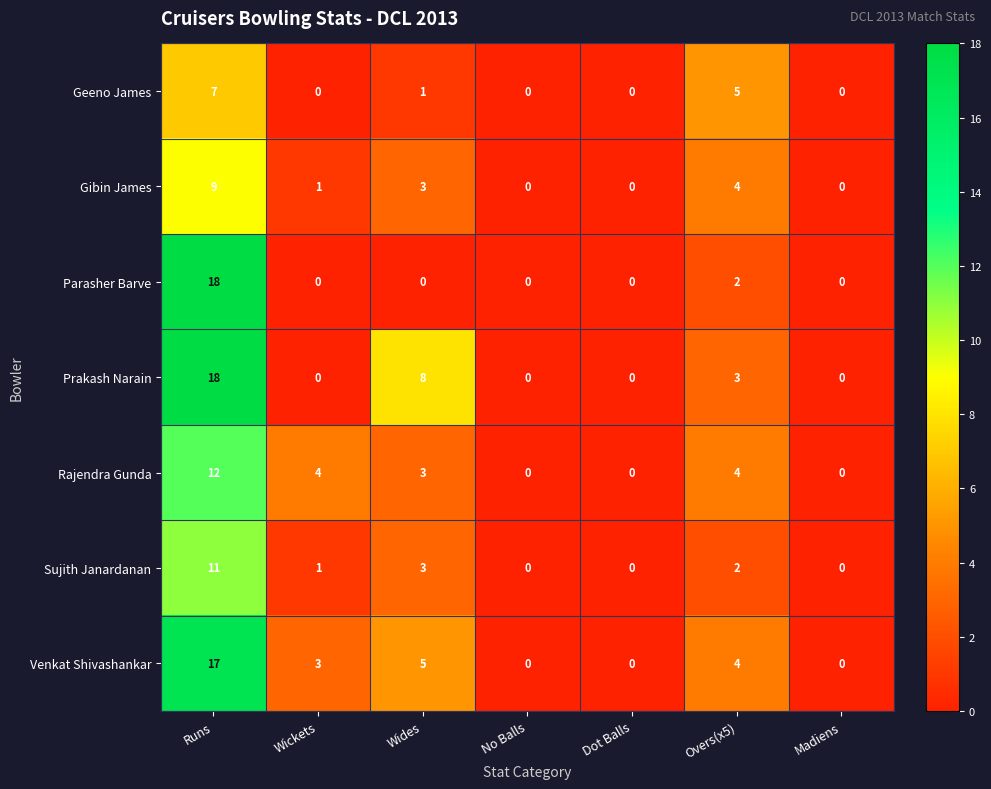

How many data points in Prakash Narain are above 0?

3